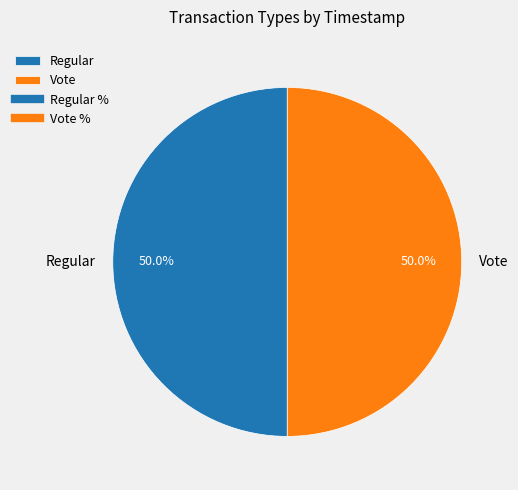

To the nearest percent, what is the combined percentage of Vote and Regular?

100%